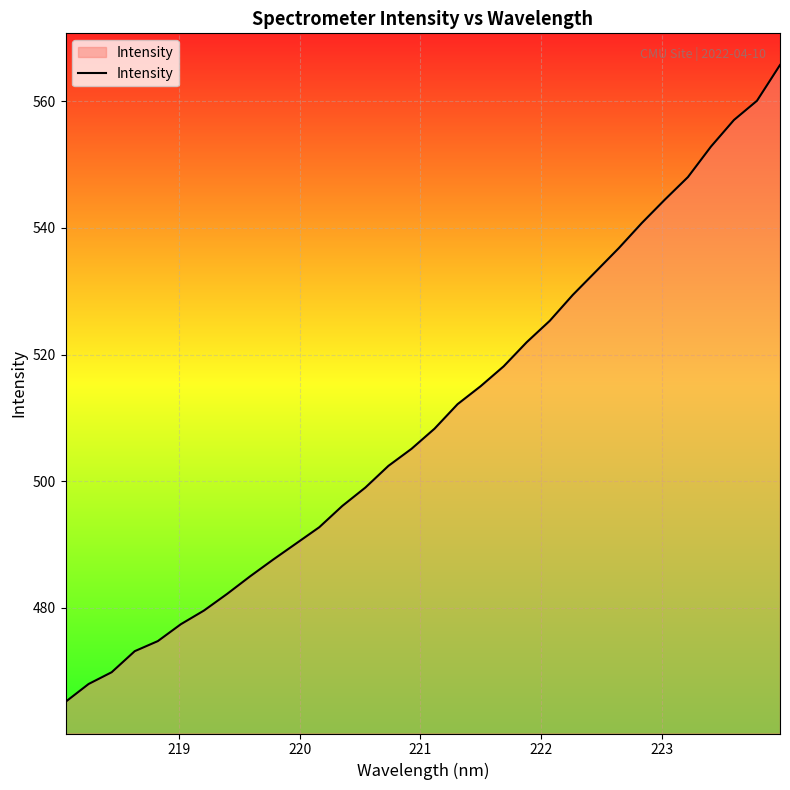

What is the greatest value displayed?

565.7